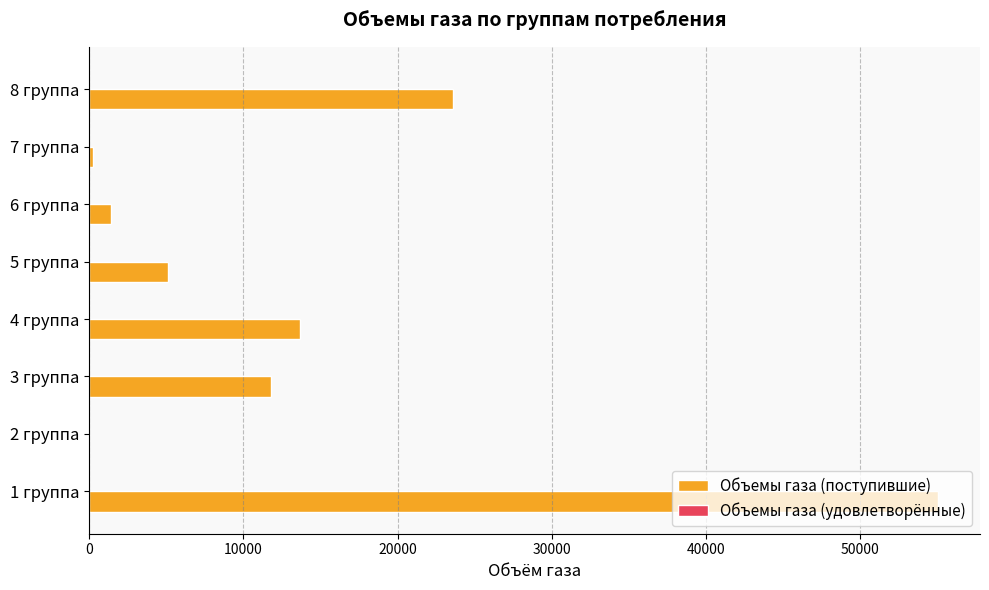

The value at 2 группа is 0.0. True or false?

True